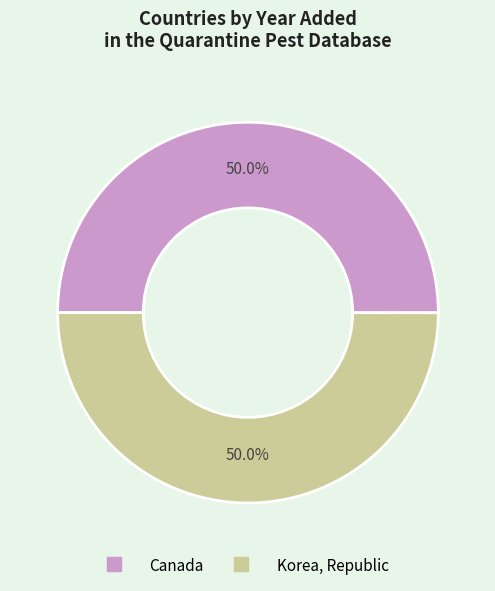

Approximately how many times larger is the value at Korea, Republic compared to Canada?

1.0